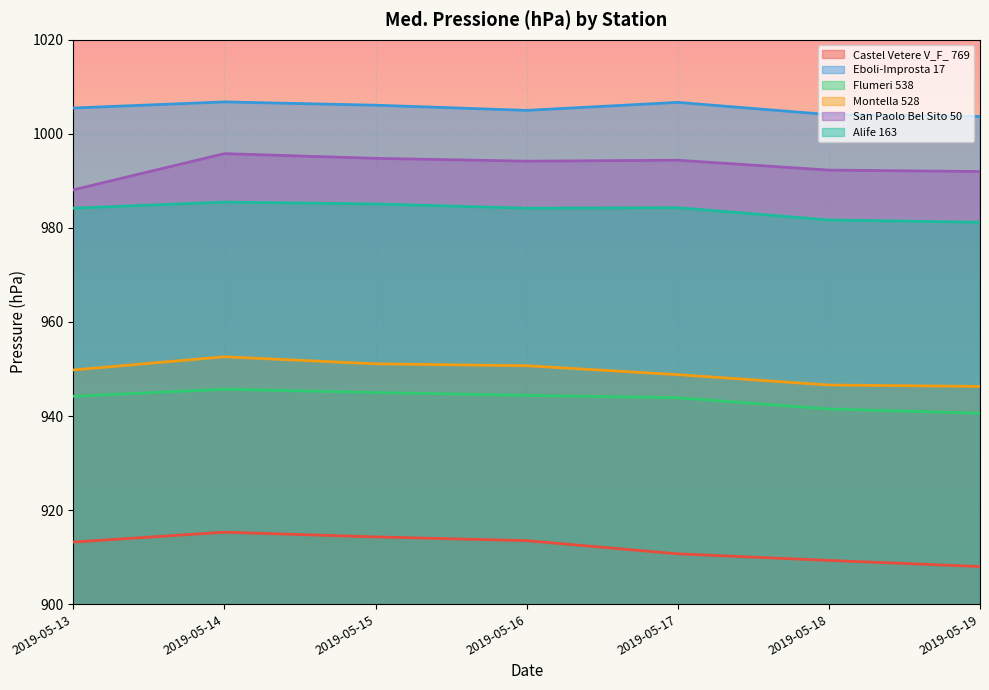

The Montella 528 series shows 649.9 at 2019-05-18. True or false?

False